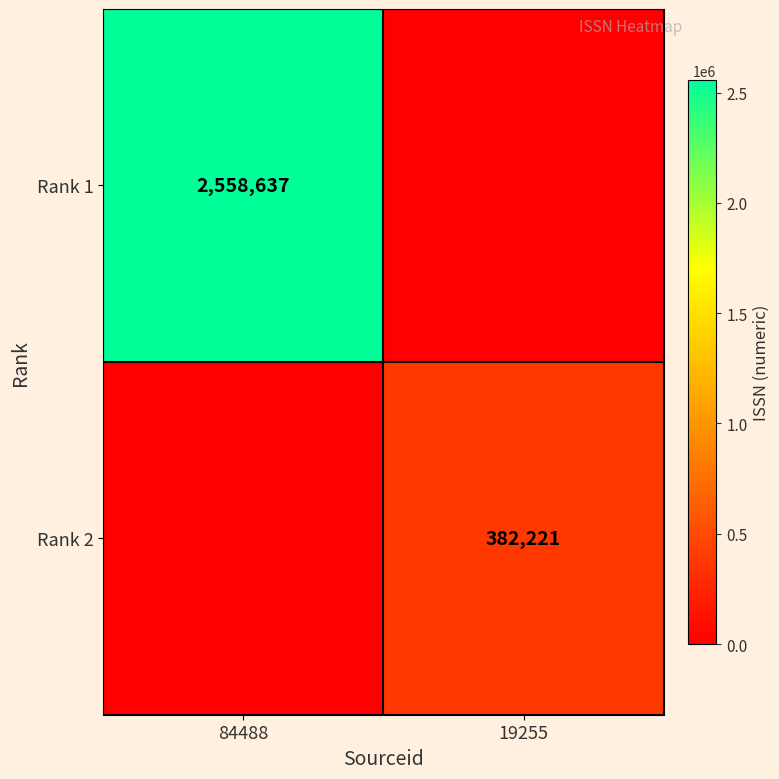

The Rank 1 series shows 2558637 at 84488. True or false?

True